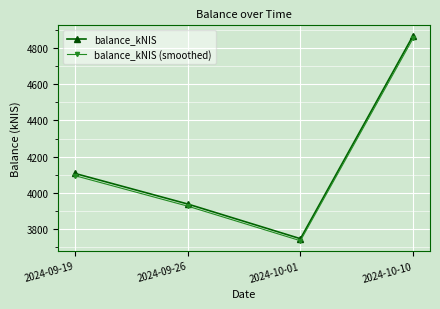

Is it true that balance_kNIS (smoothed) equals 8143.2 at 2024-10-10?

False